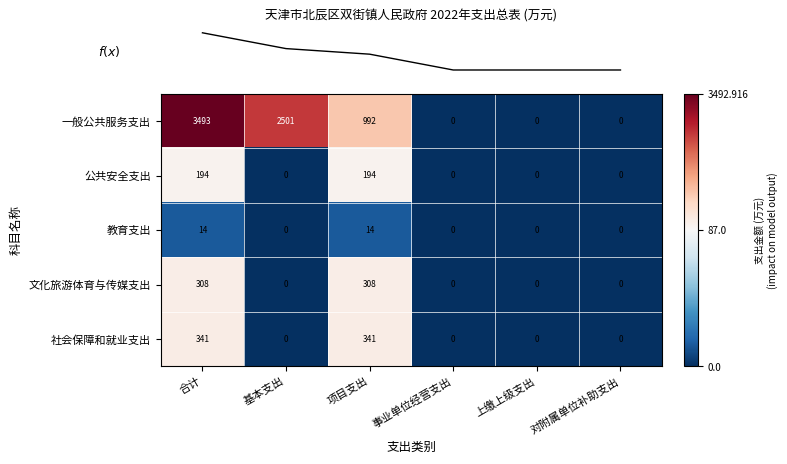

The value of 文化旅游体育与传媒支出 at 合计 is 308. True or false?

True